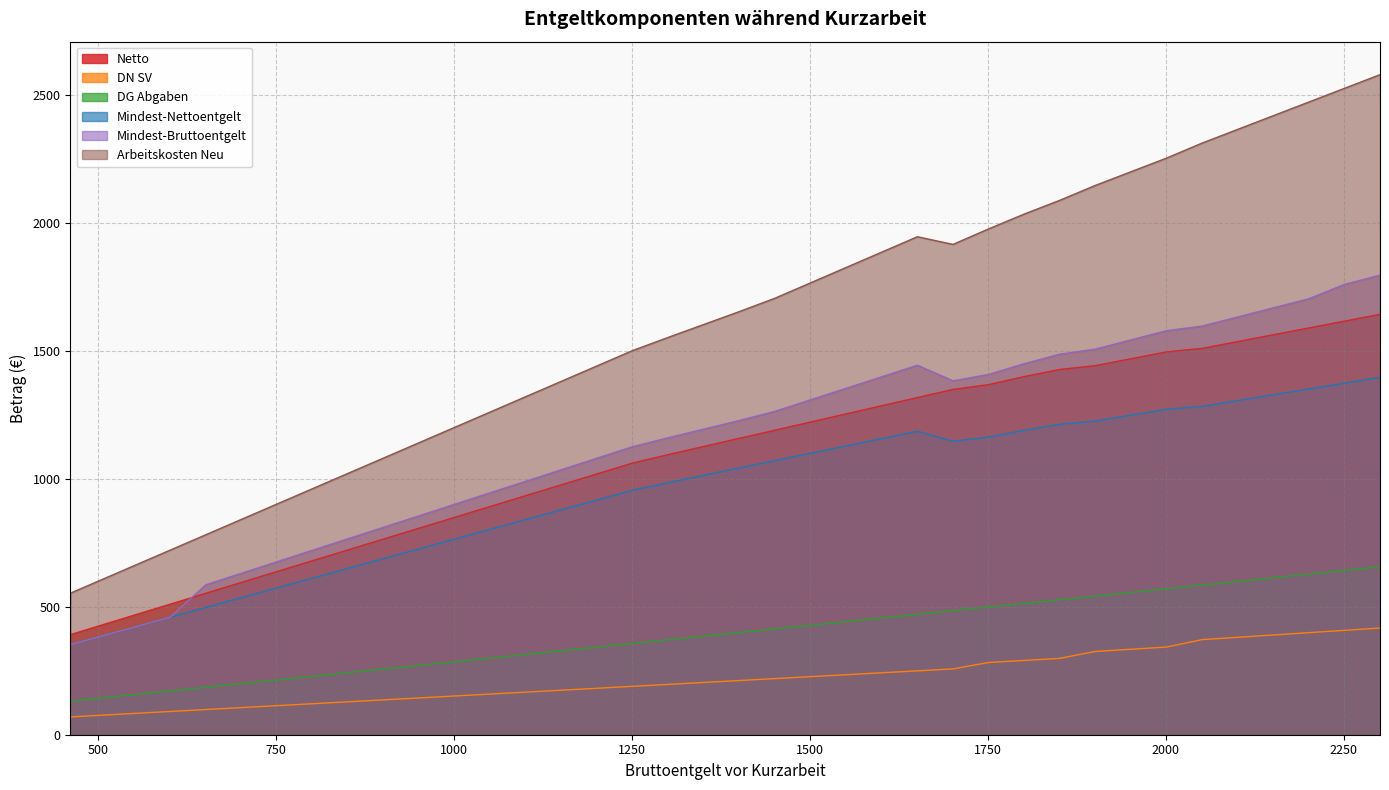

At which category does Mindest-Bruttoentgelt reach its first local peak?

1651